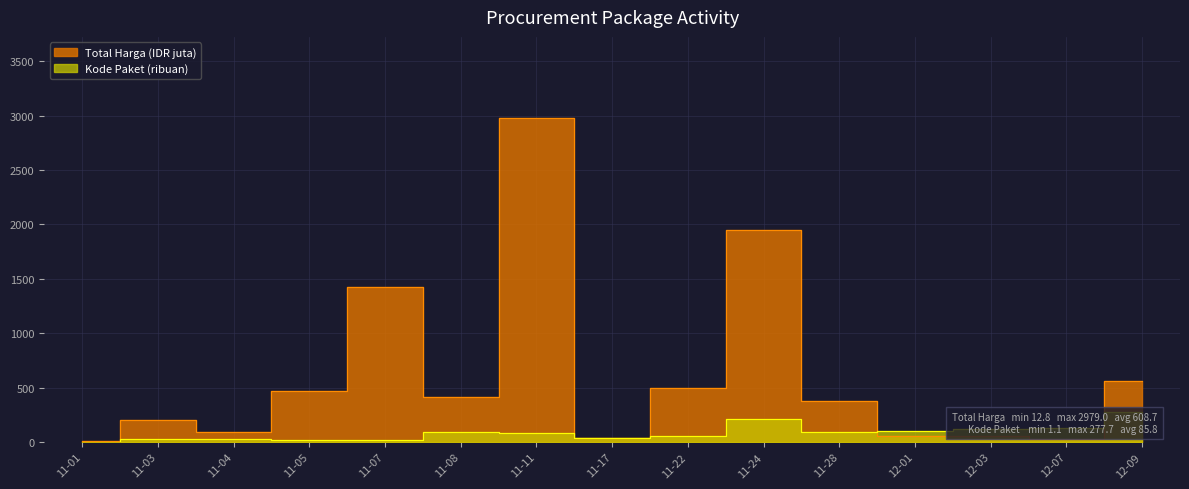

True or false: Total Harga (x1e6) and Kode Paket (sum) intersect in this chart.

True